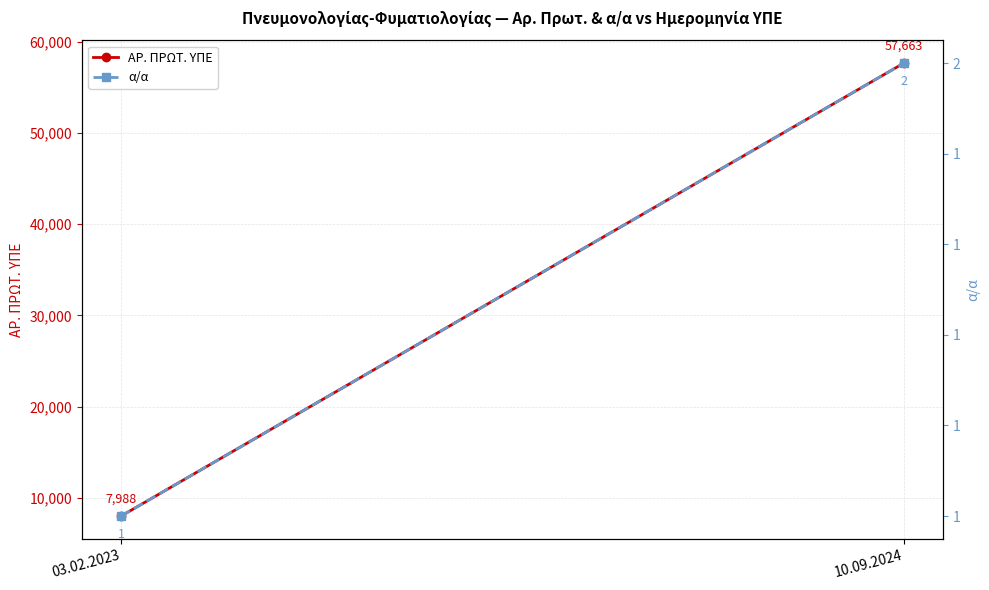

At 03.02.2023, list the series in order from largest to smallest.

ΑΡ. ΠΡΩΤ. ΥΠΕ, α/α